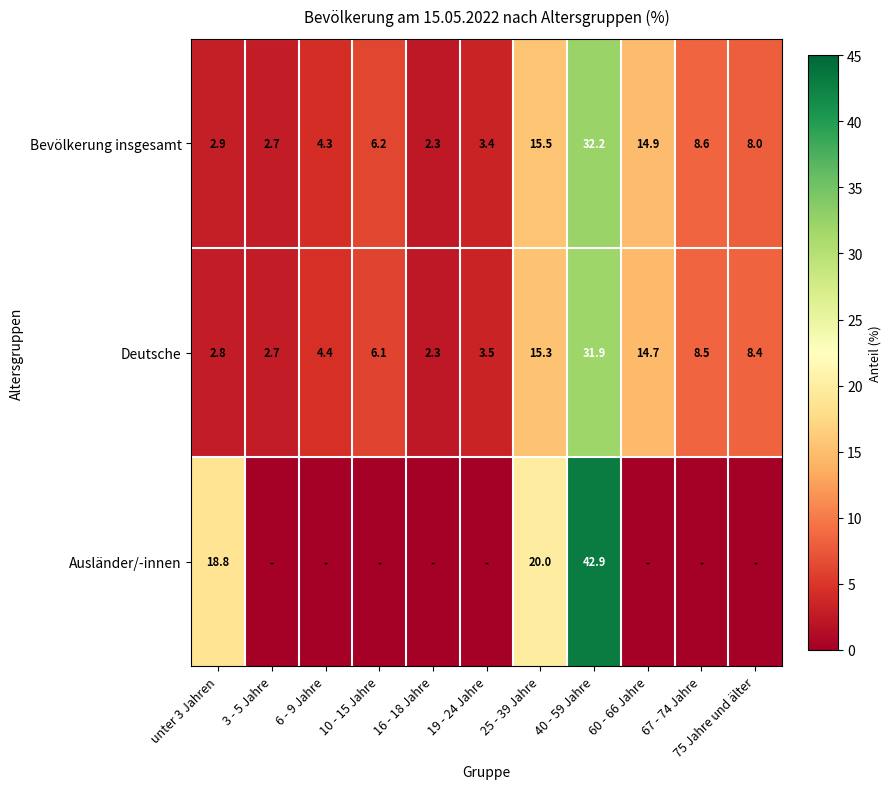

Which category has the highest value in the Deutsche series?

40 - 59 Jahre